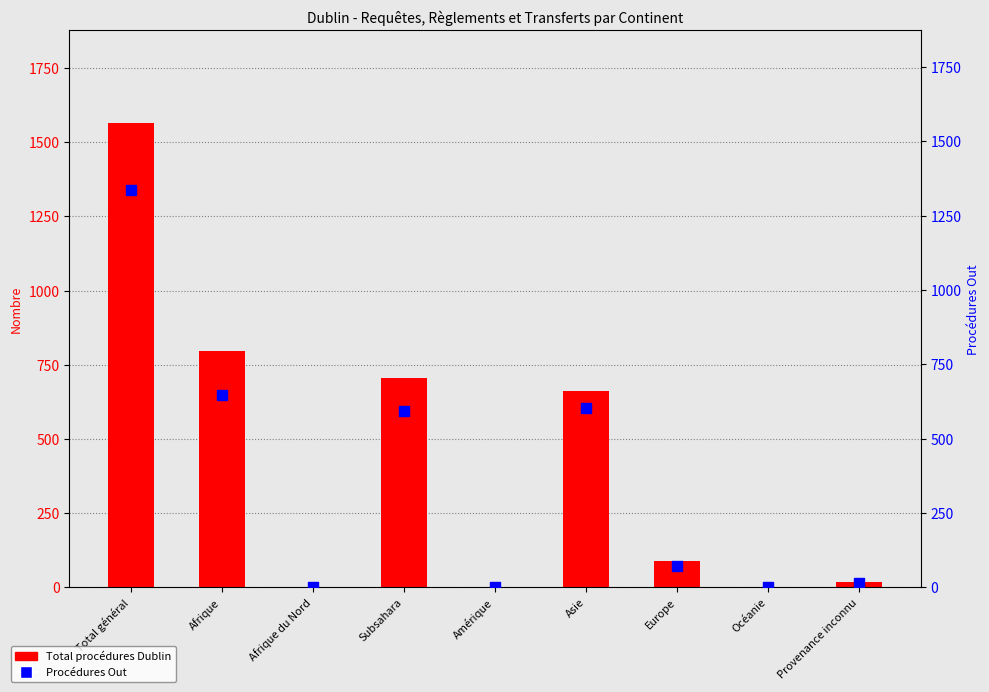

Which series reaches the maximum Y coordinate?

Total procédures Dublin